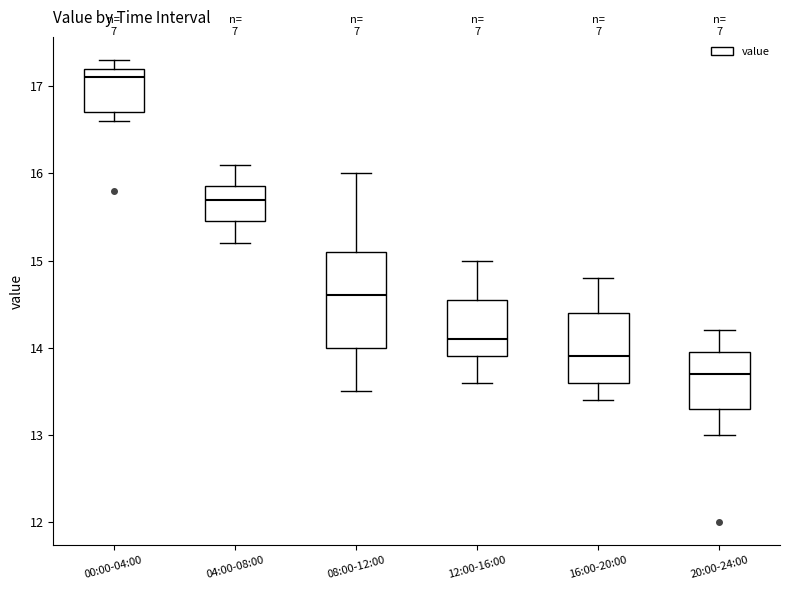

Reading left to right, read every box against the y-axis: the position of its median line, the range the box covers, and the ends of its whiskers. The values are not printed on the chart, so give them approximately, as read against the axis.

00:00-04:00: median 17.1, box 16.7 to 17.2, whiskers 16.6 to 17.3
04:00-08:00: median 15.7, box 15.5 to 15.9, whiskers 15.2 to 16.1
08:00-12:00: median 14.6, box 14.0 to 15.1, whiskers 13.5 to 16.0
12:00-16:00: median 14.1, box 13.9 to 14.6, whiskers 13.6 to 15.0
16:00-20:00: median 13.9, box 13.6 to 14.4, whiskers 13.4 to 14.8
20:00-24:00: median 13.7, box 13.3 to 14.0, whiskers 13.0 to 14.2